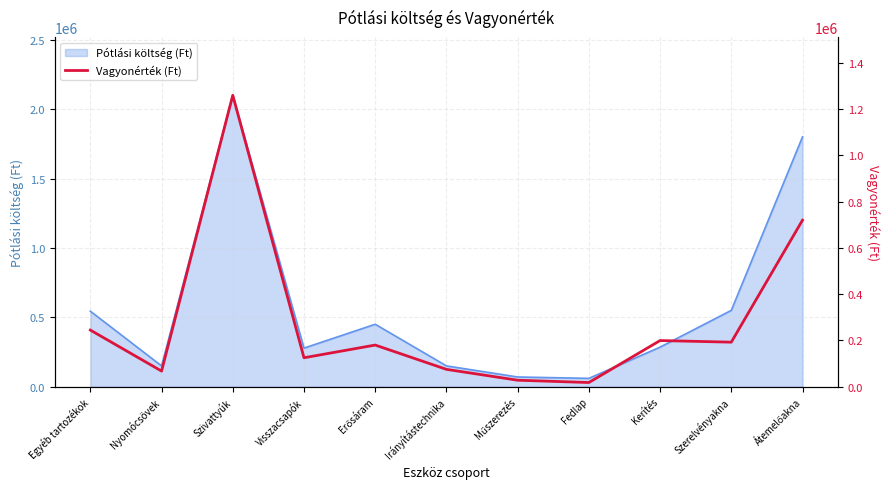

Which category has the highest value in the Pótlási költség (Ft) series?

Szivattyúk